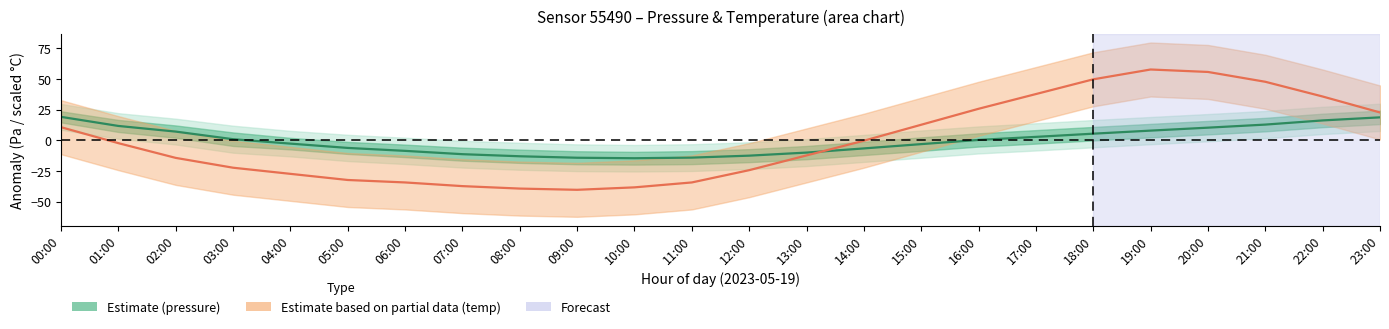

List the series in order of their peak value, highest first.

Temperature center, Pressure center